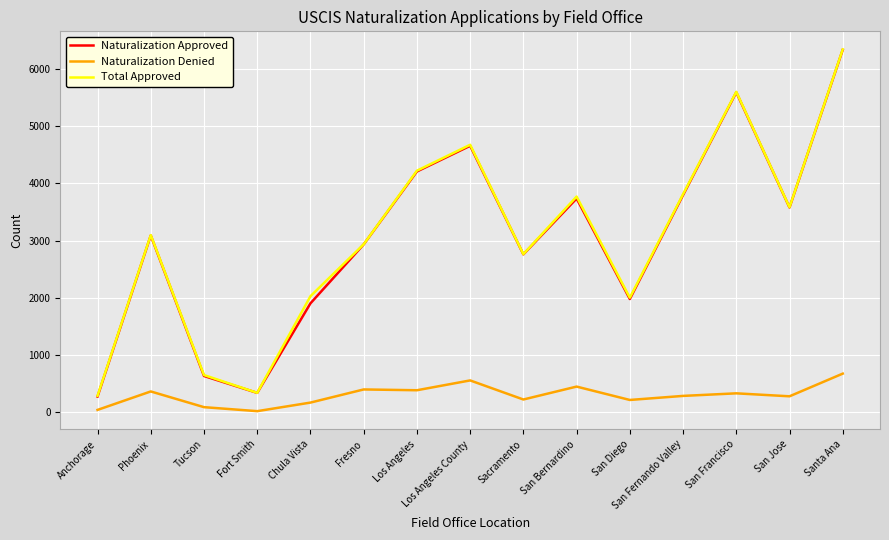

List the labels in order of Naturalization Approved value, largest first.

Santa Ana, San Francisco, Los Angeles County, Los Angeles, San Fernando Valley, San Bernardino, San Jose, Phoenix, Fresno, Sacramento, San Diego, Chula Vista, Tucson, Fort Smith, Anchorage